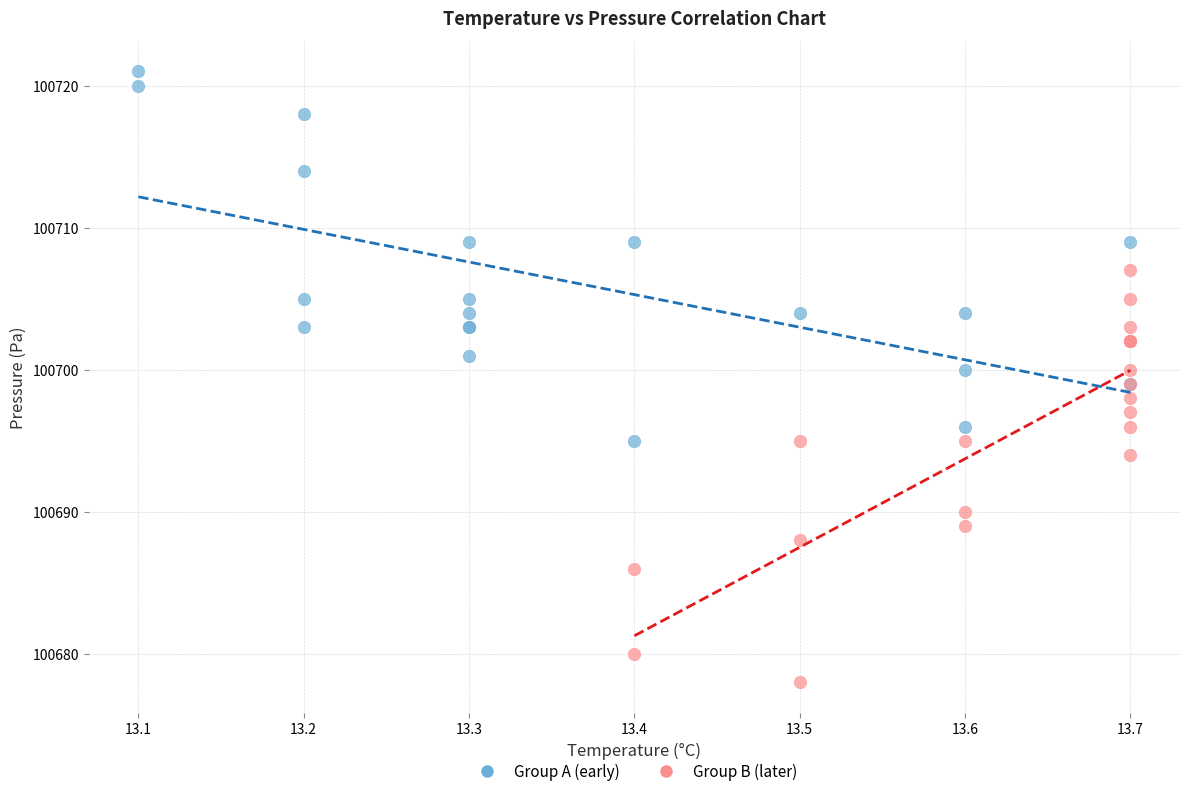

Which series contains the lowest Y value?

Group B (later)